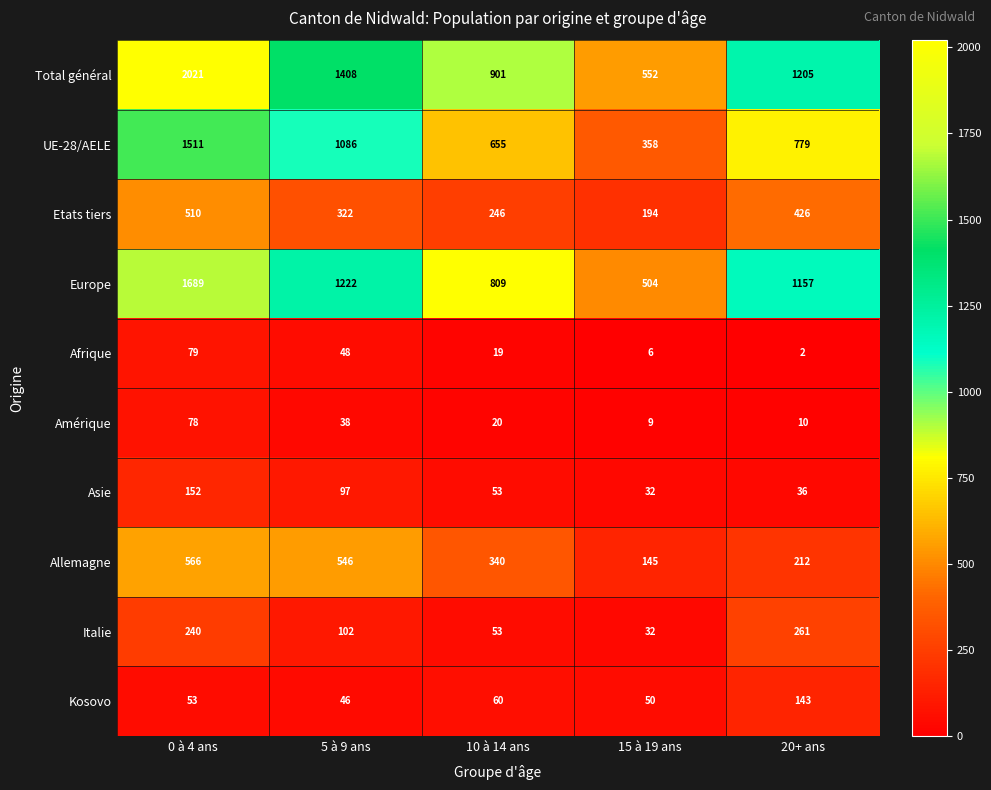

Count the number of data series in this chart.

10